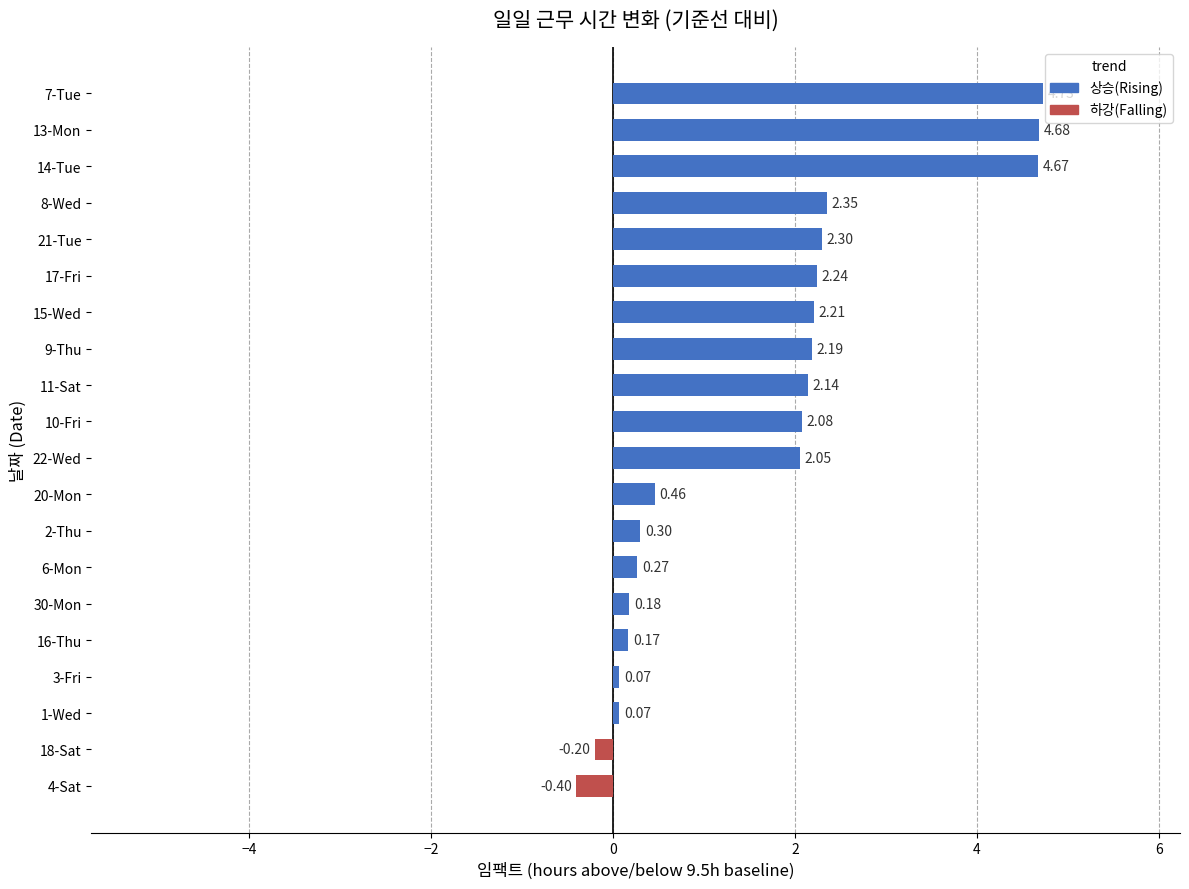

What is the change in value from 20-Mon to 8-Wed?

+1.9